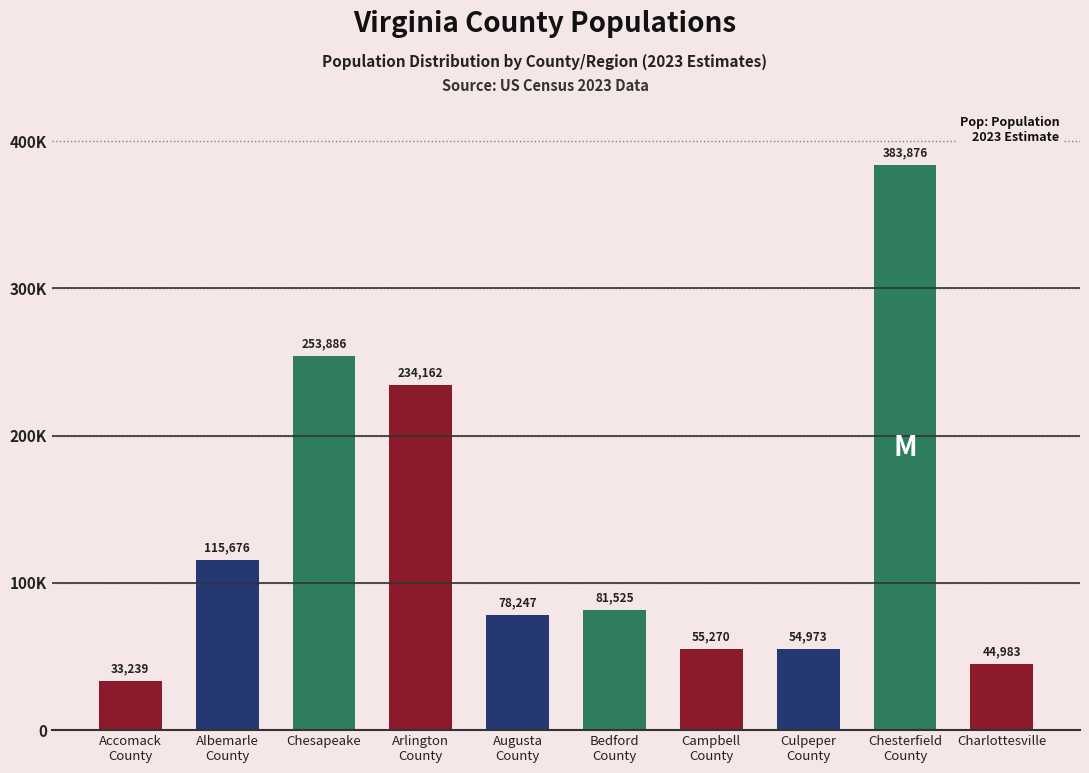

What is the difference between the second highest and second lowest values?

208903